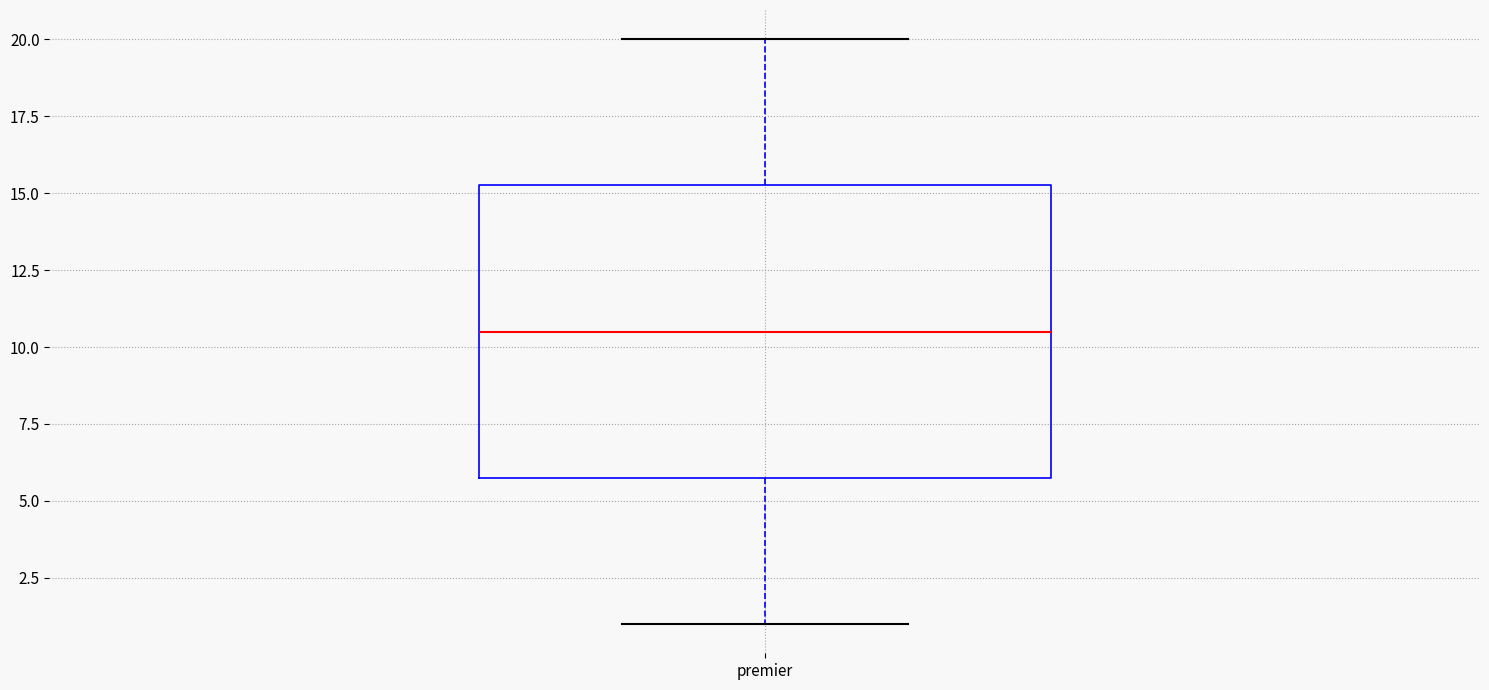

Read this box plot against the y-axis: the position of the median line, the range covered by the box, and the ends of both whiskers. The values are not printed on the chart, so give them approximately, as read against the axis.

median 10.5, box 6.0 to 15.5, whiskers 1.0 to 20.0